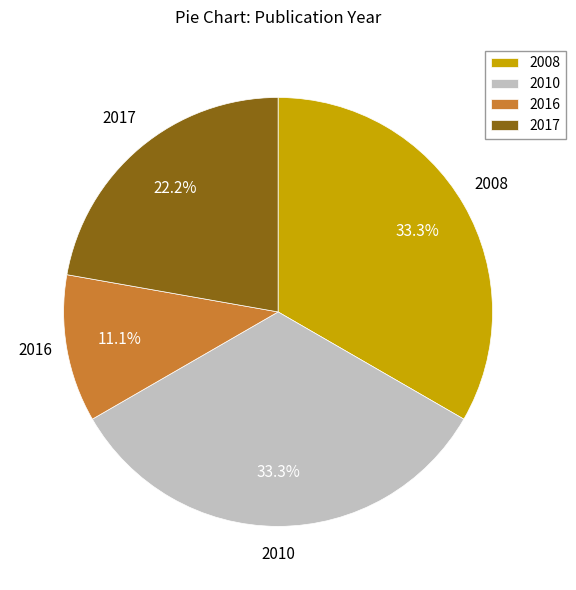

Is the sum of 2016 and 2008 greater than half?

No